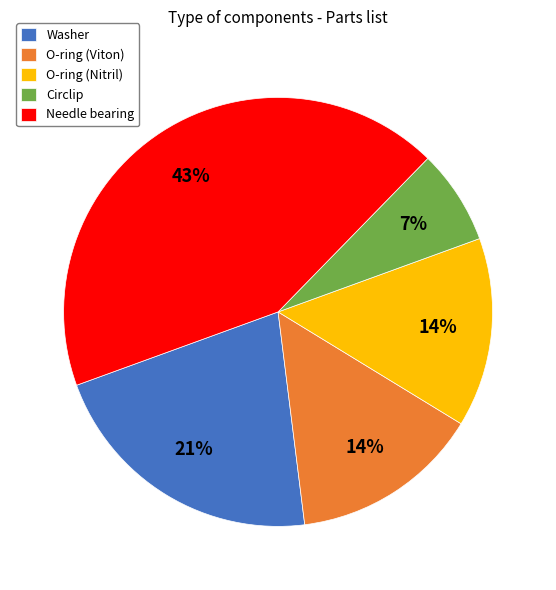

Is it true that Needle bearing is 43% of the pie?

True